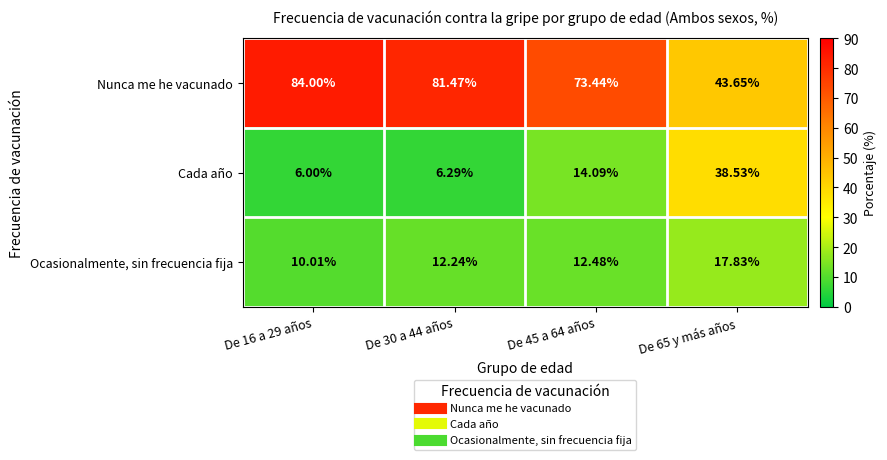

Which series has the largest total across all categories?

Nunca me he vacunado